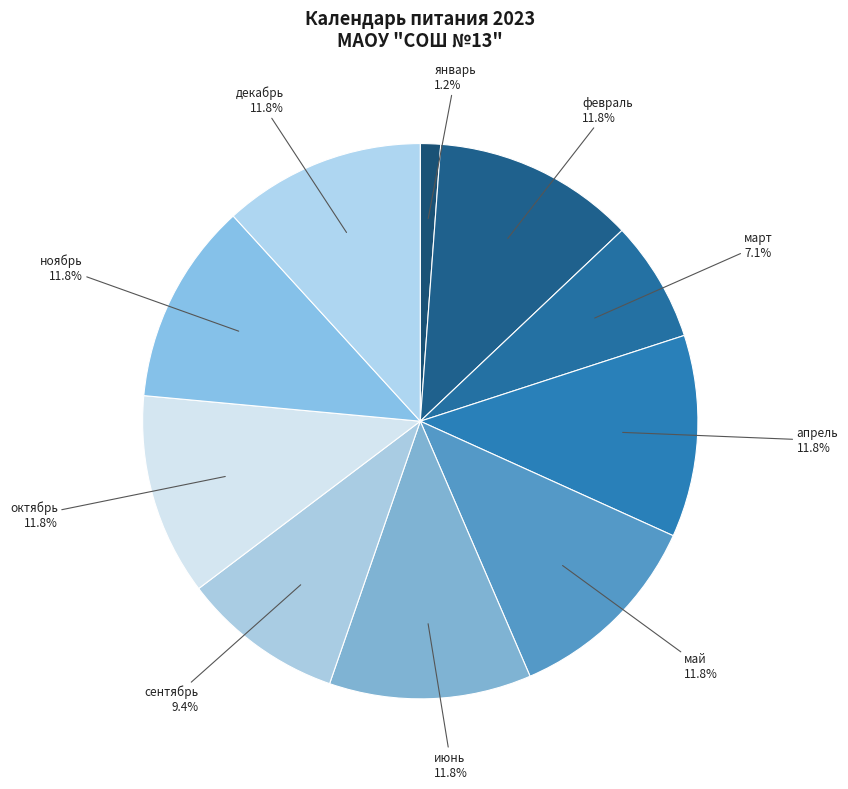

Between январь and июнь, which is larger?

июнь